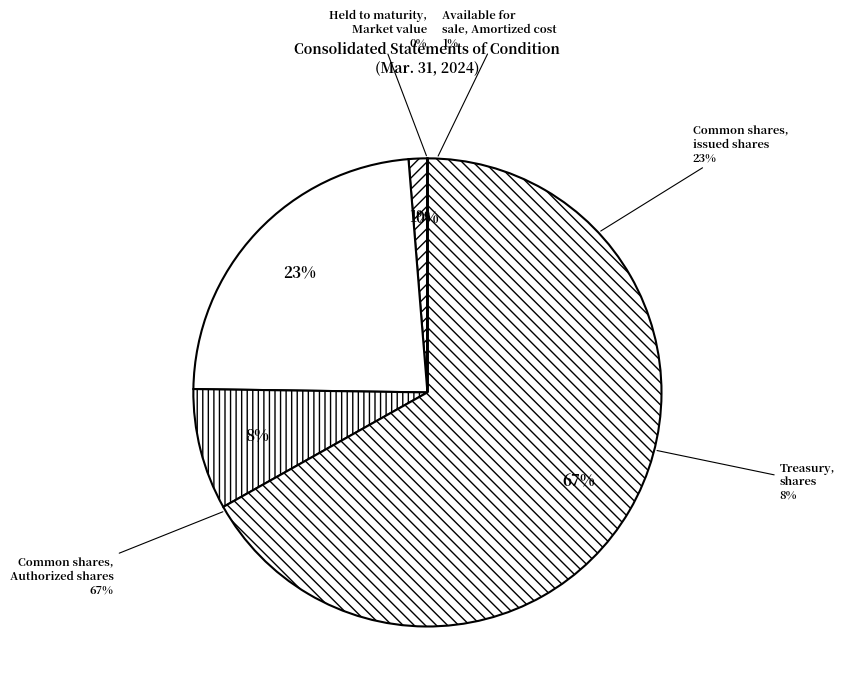

How many segments does this pie chart have?

5